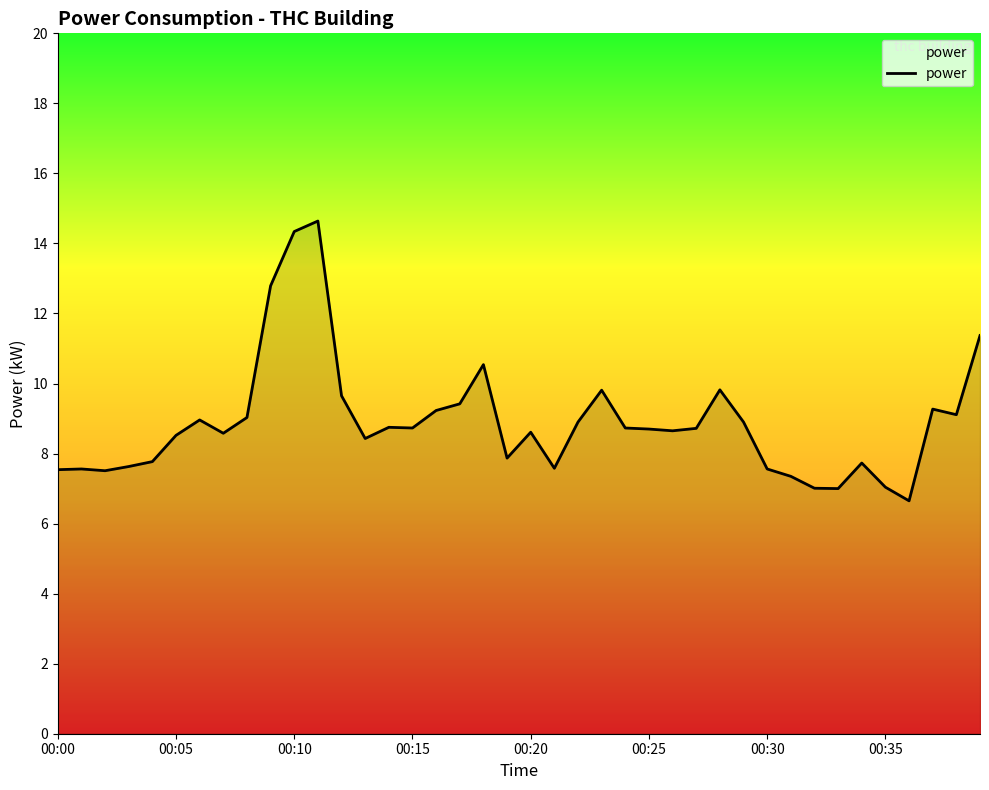

What is the difference between the maximum and minimum values?

8.0